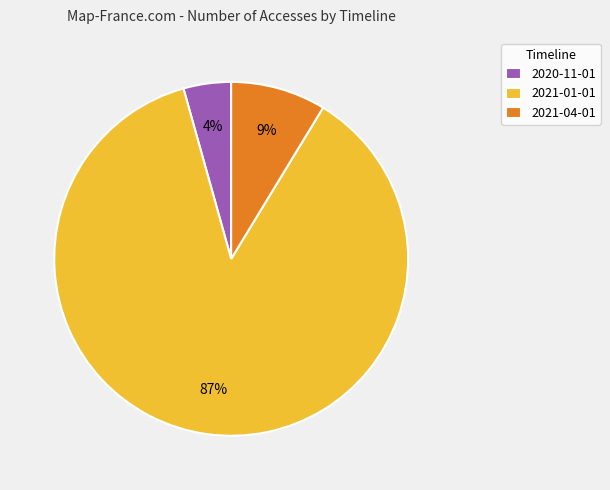

Is there a majority slice in this chart?

Yes